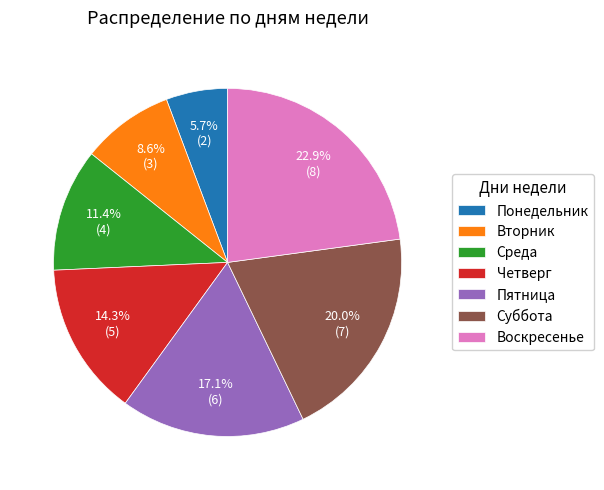

Does any single category account for the majority?

No